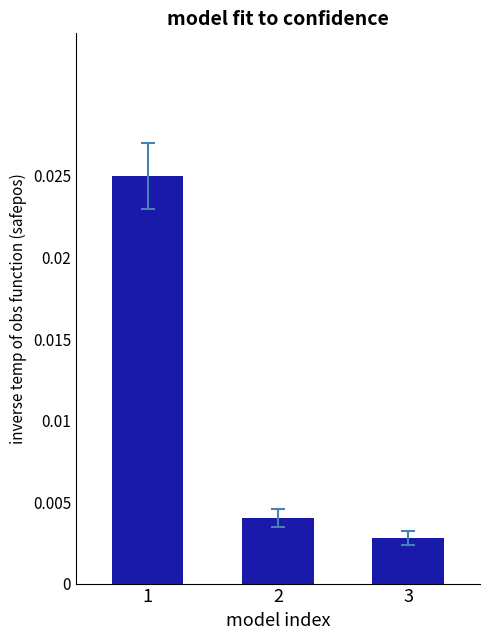

What is the value of the 2nd bar from the left?

89234.5